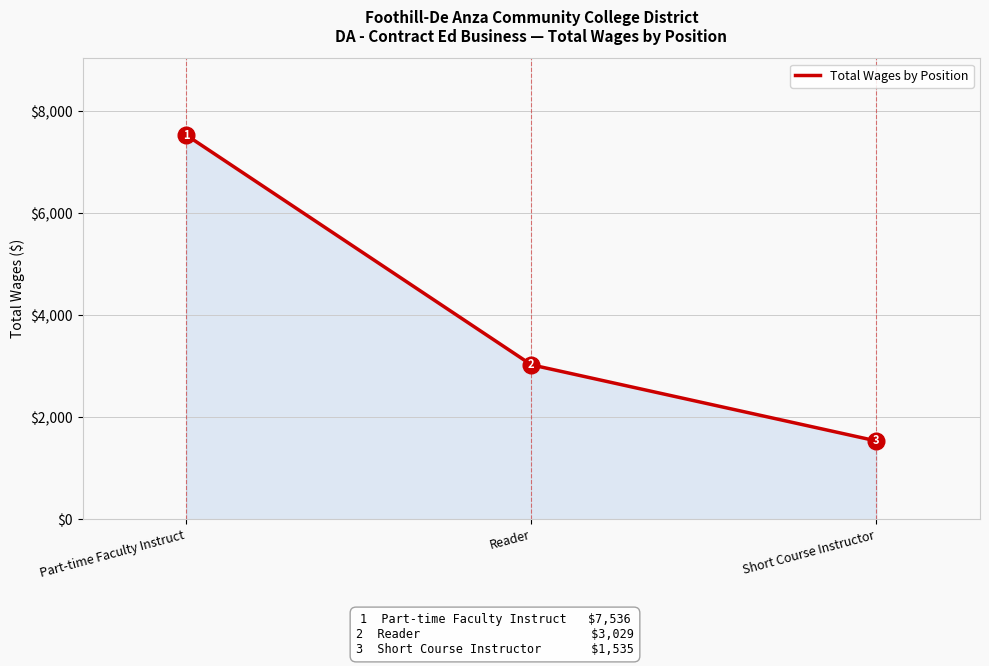

What is the difference between the values at Part-time Faculty Instruct and Short Course Instructor?

6001